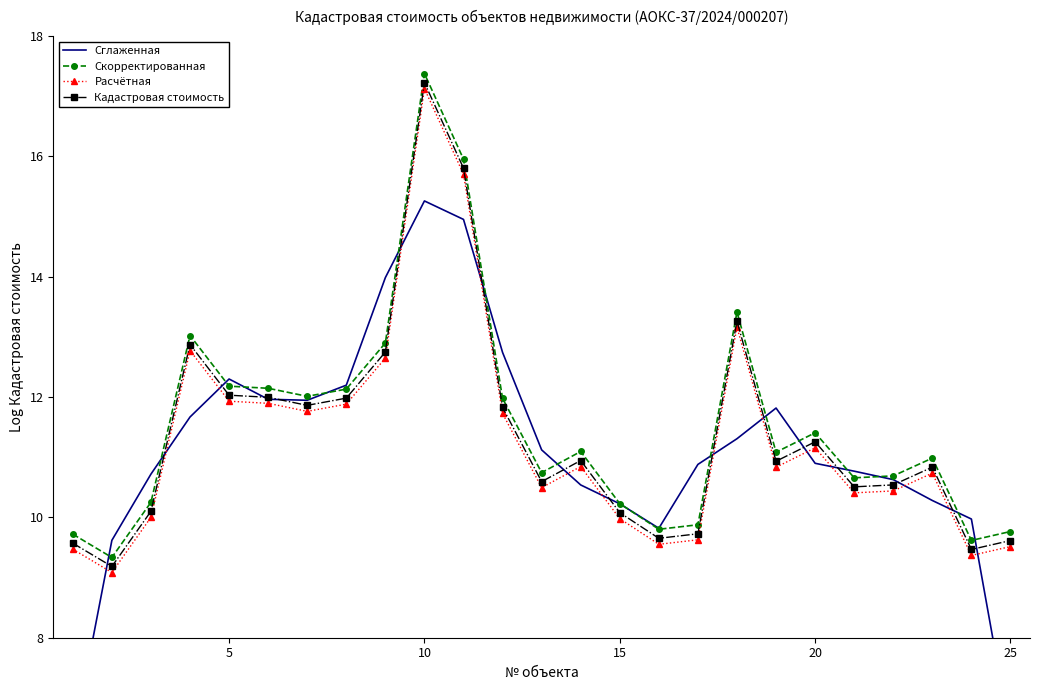

What is the lowest value of the Кадастровая стоимость series?

9.2